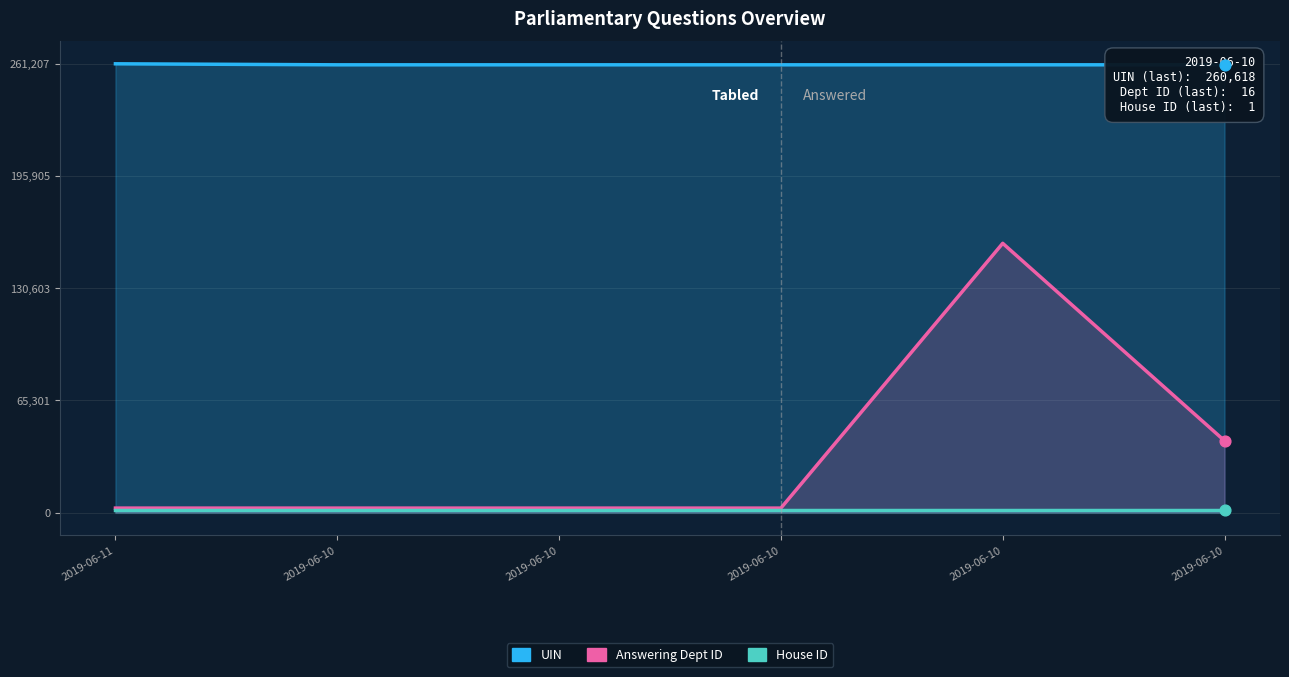

Which series has the largest Y range (max minus min)?

Answering Dept ID